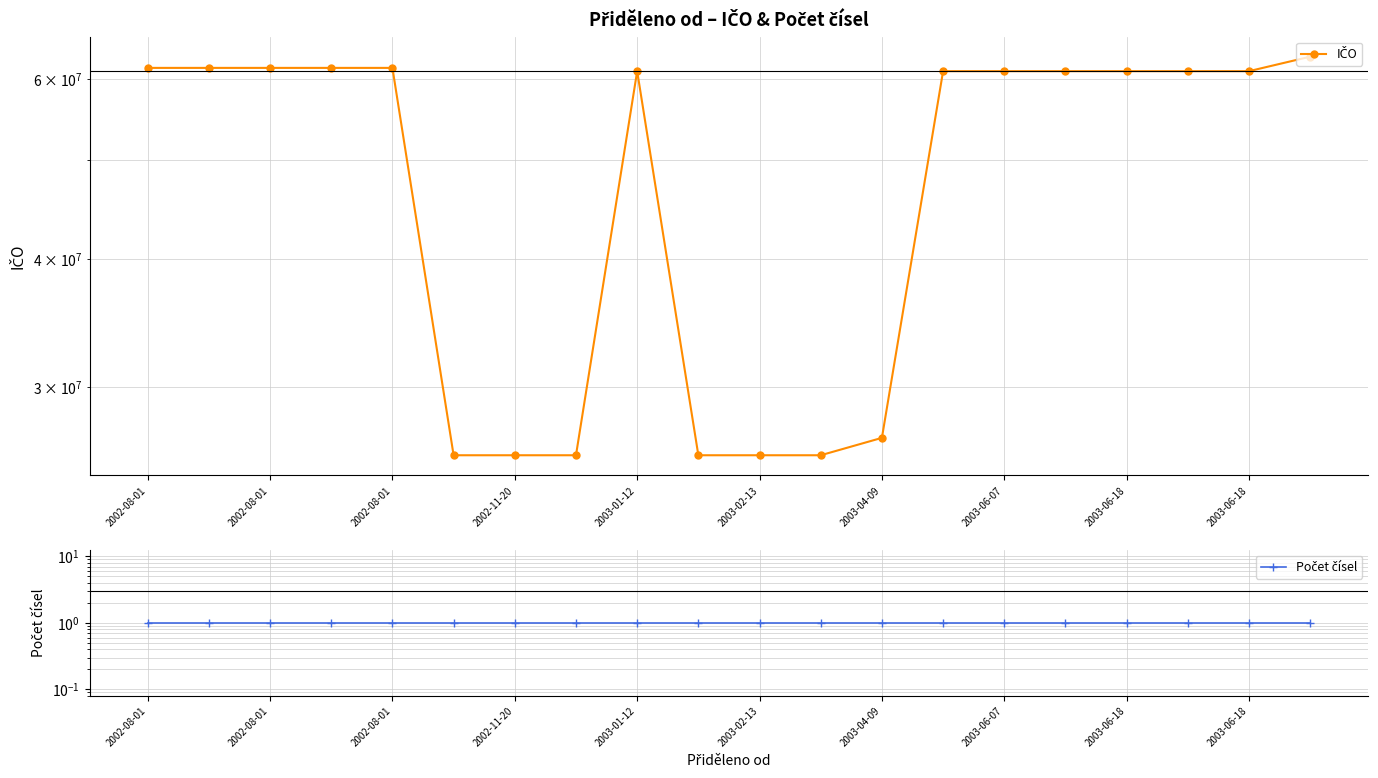

Is the value of IČO at 13 greater than the value of Počet čísel at 2003-01-12?

Yes